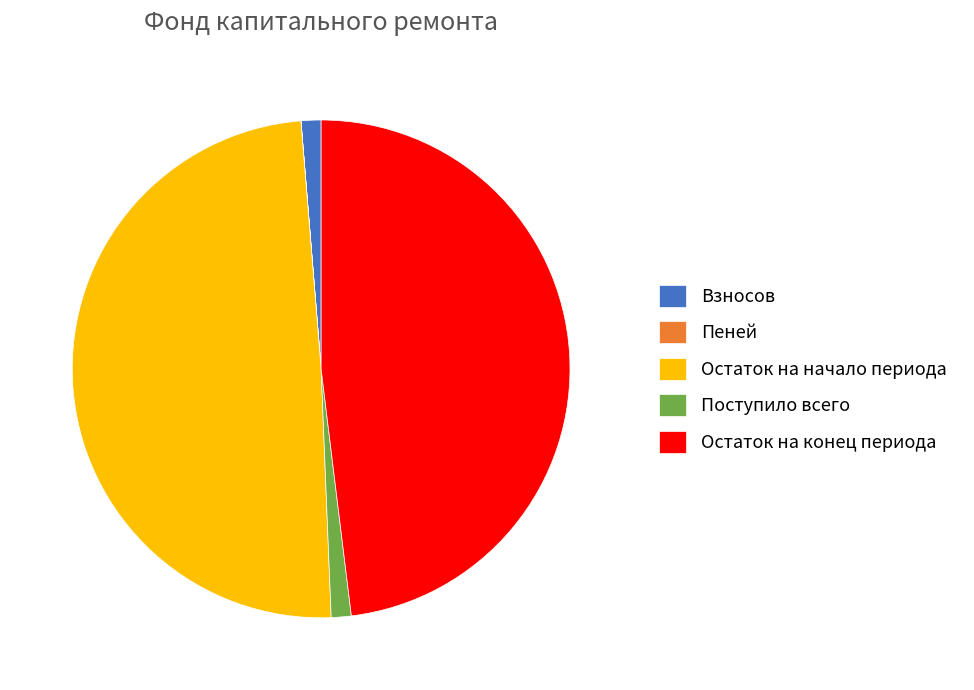

Which slice is the largest?

Остаток на начало периода